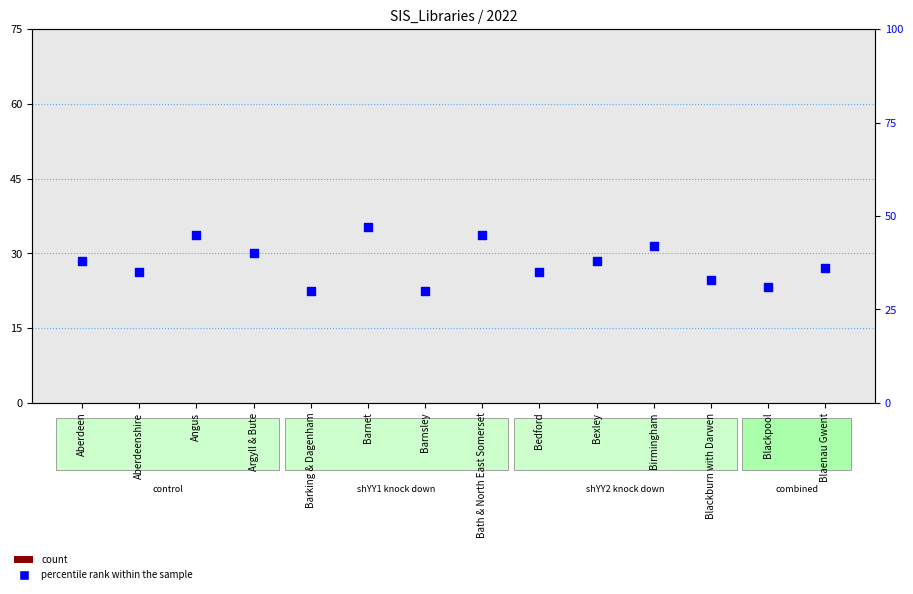

Is the value of percentile rank within the sample at Blaenau Gwent greater than the value of count at Blackburn with Darwen?

Yes